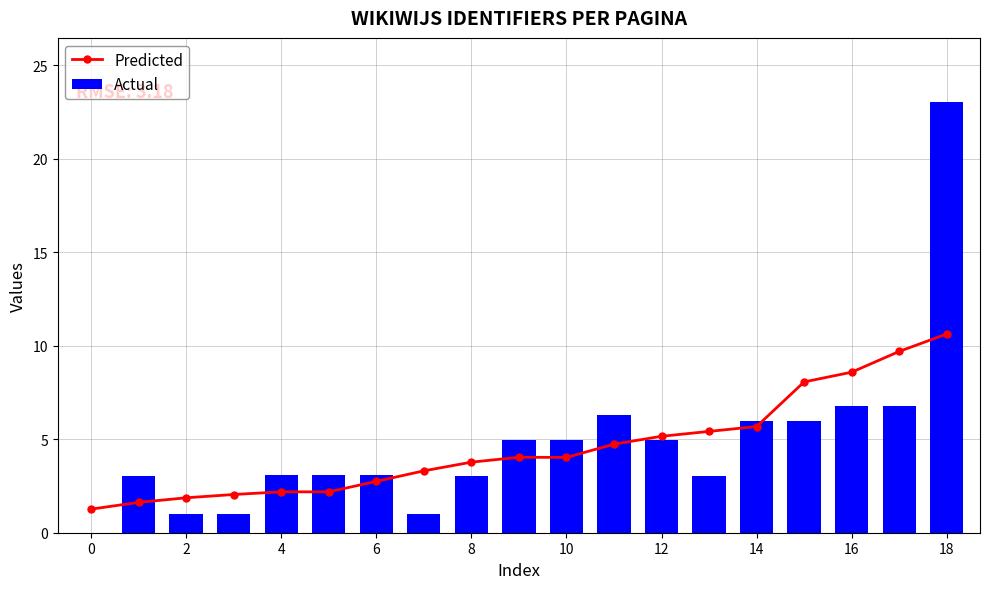

What is the maximum value for Actual?

23.0